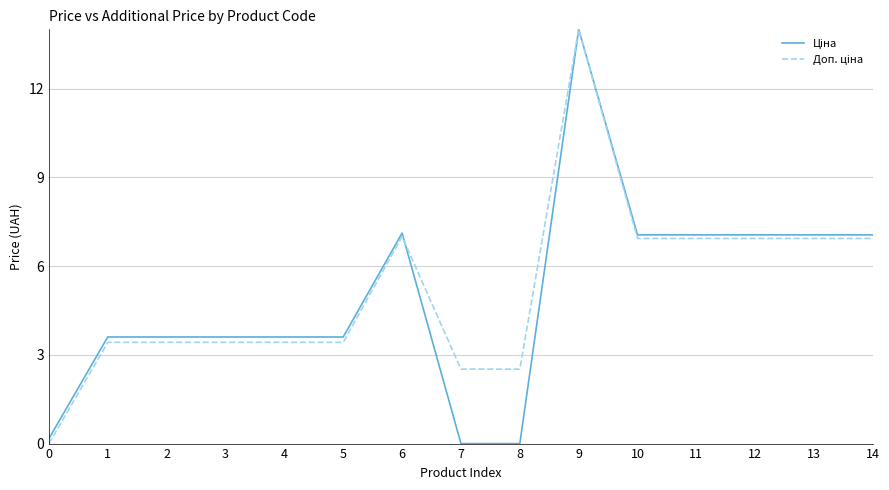

What is the greatest value displayed?

14.0